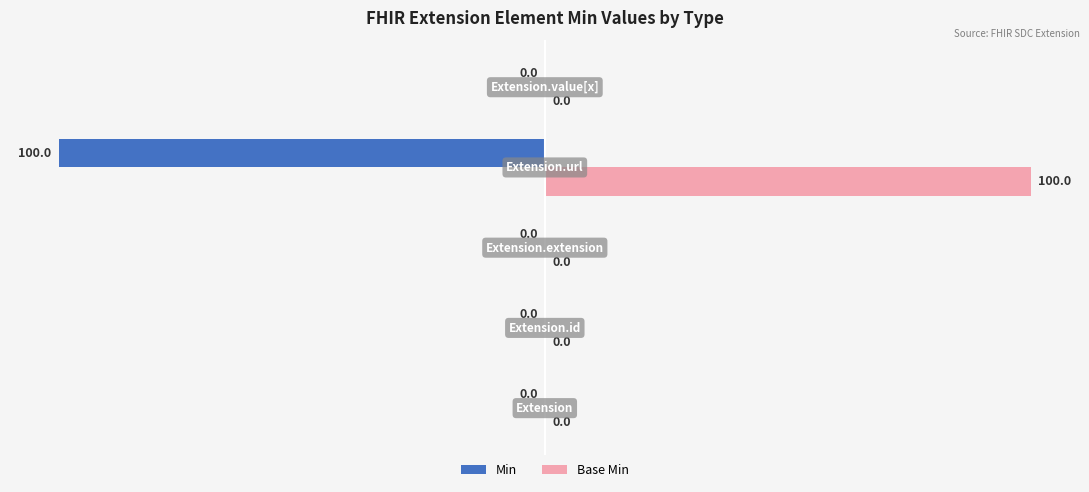

What is the highest value of the Base Min series?

100